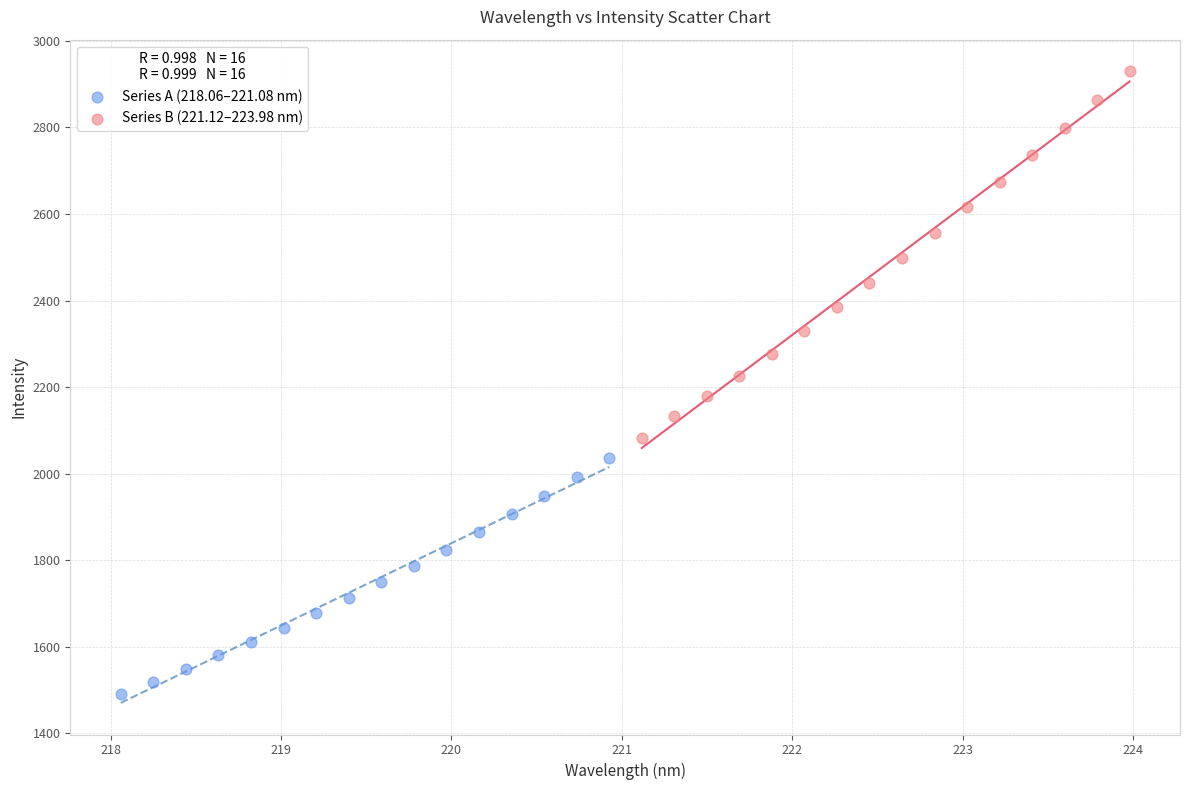

Which series has the largest Y range (max minus min)?

Series B (221.12–223.98 nm)